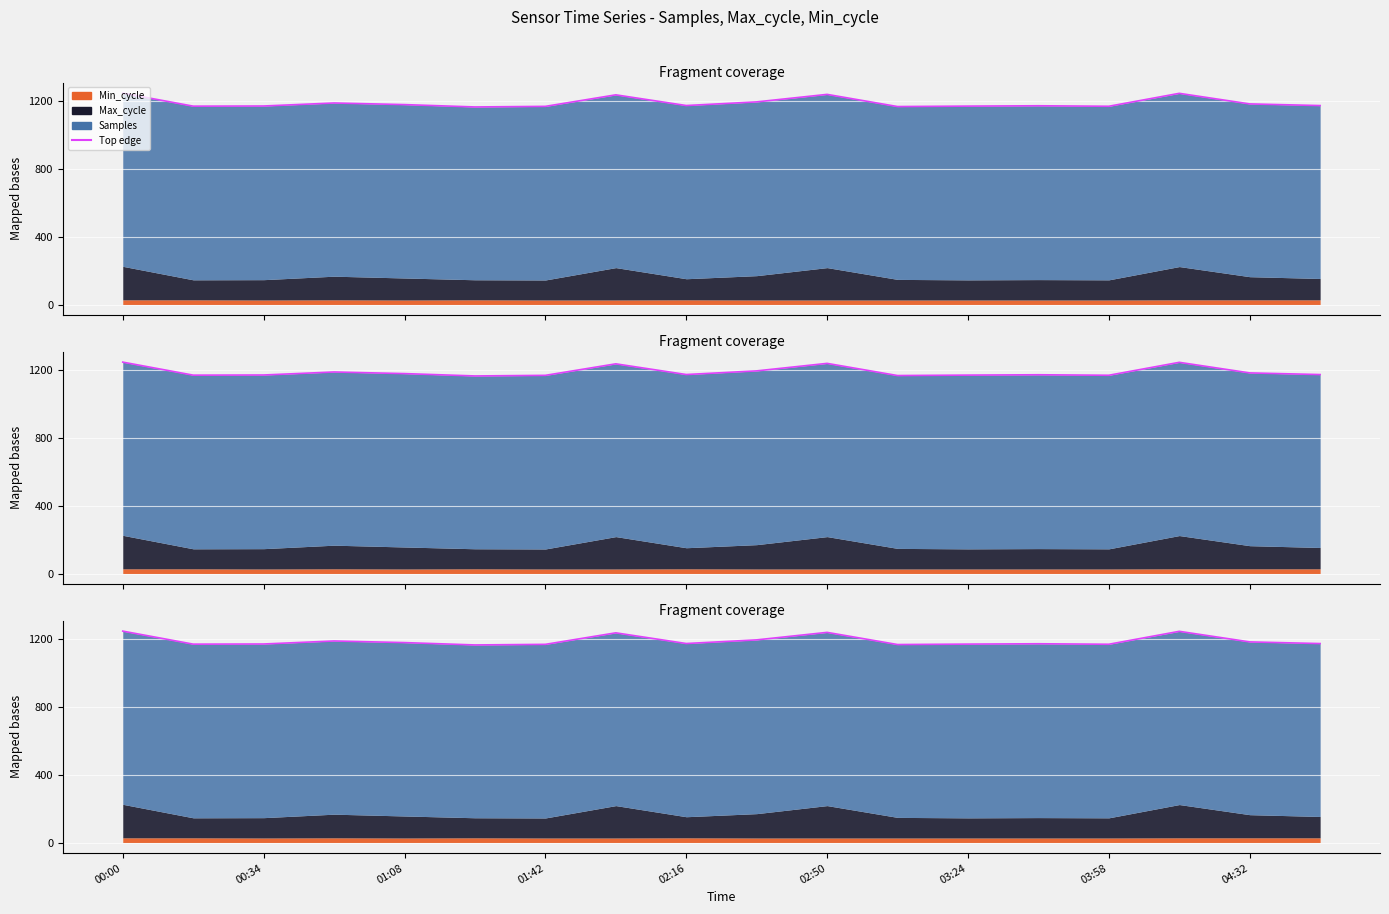

Does the chart display data point markers on the line(s)?

No